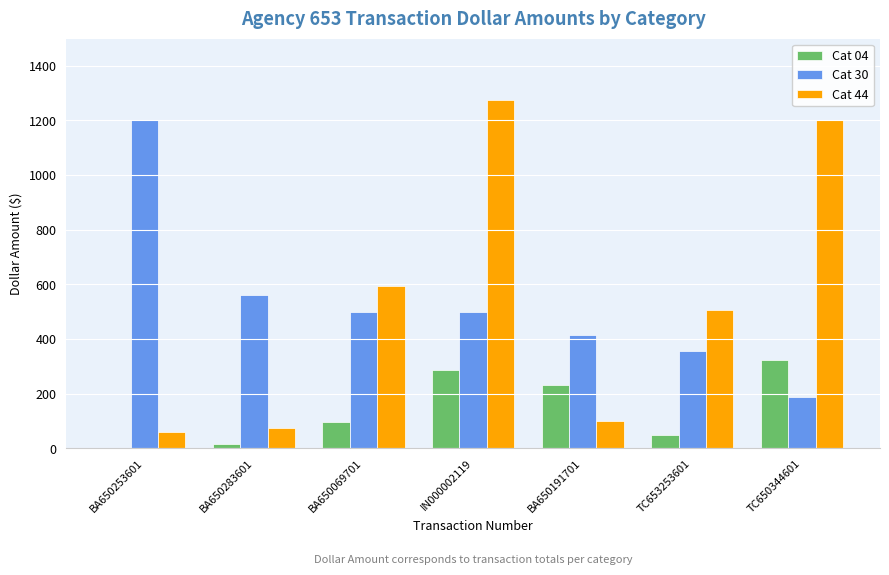

Which series changed the most between BA650253601 and BA650191701?

Cat 30